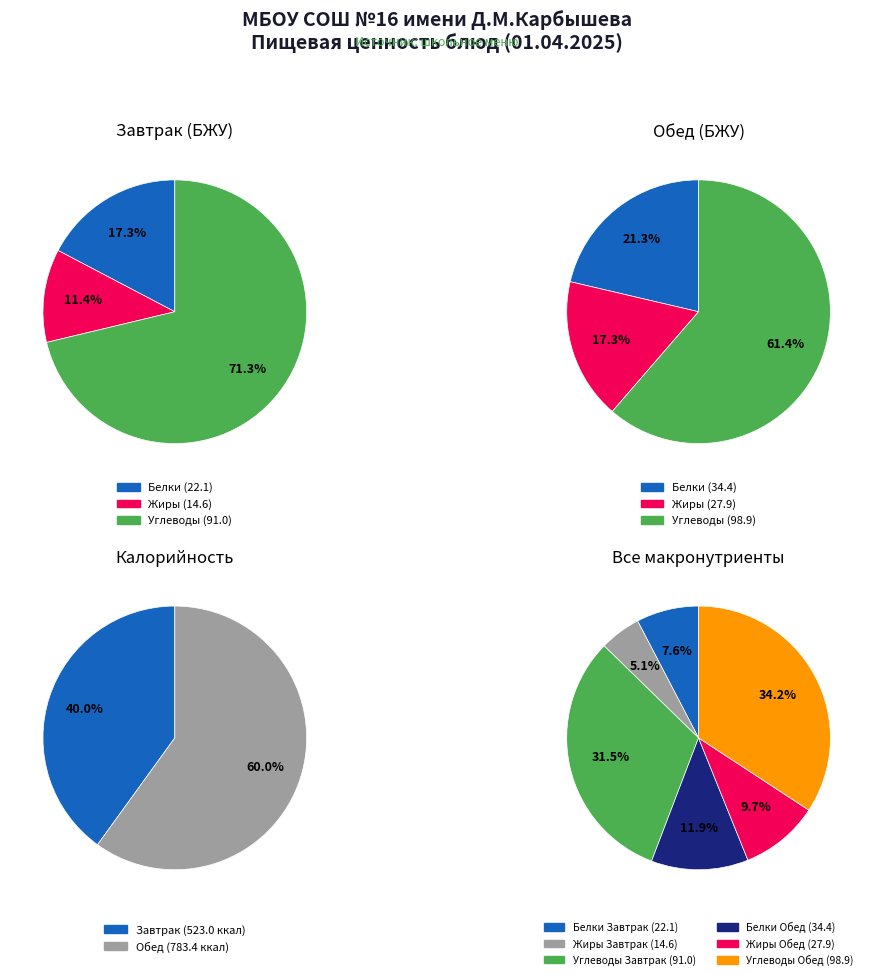

Count the number of slices in the pie.

3